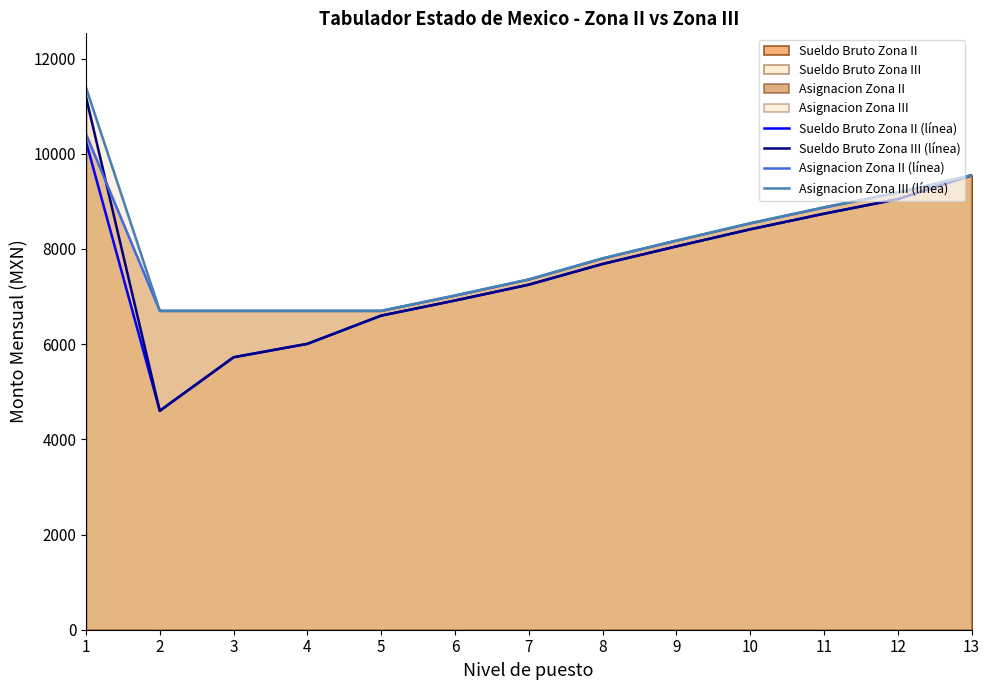

Reading left to right, what are all the values shown in this chart?

Sueldo Bruto Zona II (línea): 10259	4600	5725	6007	6600	6917	7250	7685	8054	8413	8741	9047	9548
Sueldo Bruto Zona III (línea): 11191	4600	5725	6007	6600	6917	7250	7685	8054	8413	8741	9047	9548
Asignacion Zona II (línea): 10416	6700	6700	6700	6700	7022	7360	7802	8176	8540	8873	9184	9548
Asignacion Zona III (línea): 11392	6700	6700	6700	6700	7022	7360	7802	8176	8540	8873	9184	9548